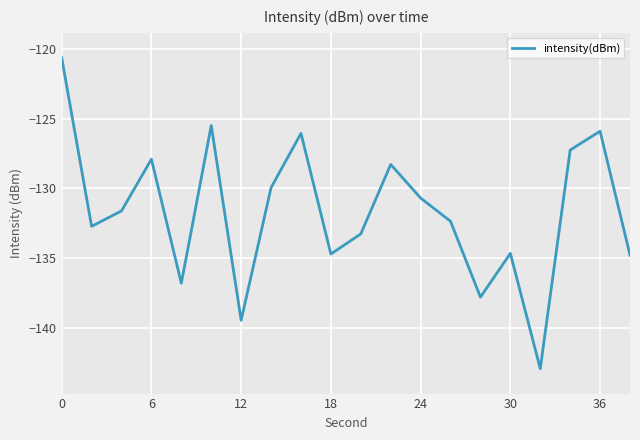

Count the number of categories in the chart.

20